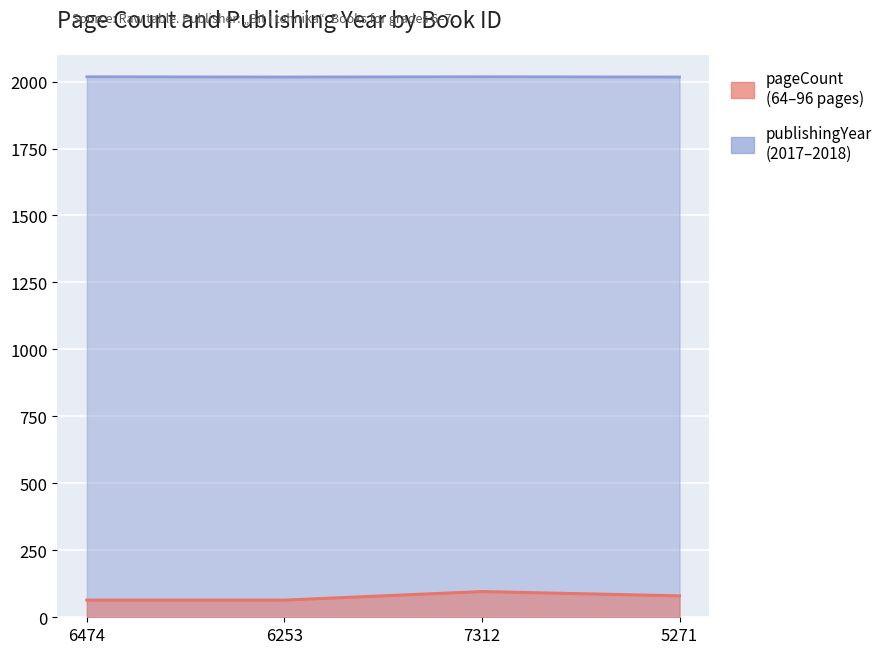

What value does the publishingYear series have at 6474?

2018